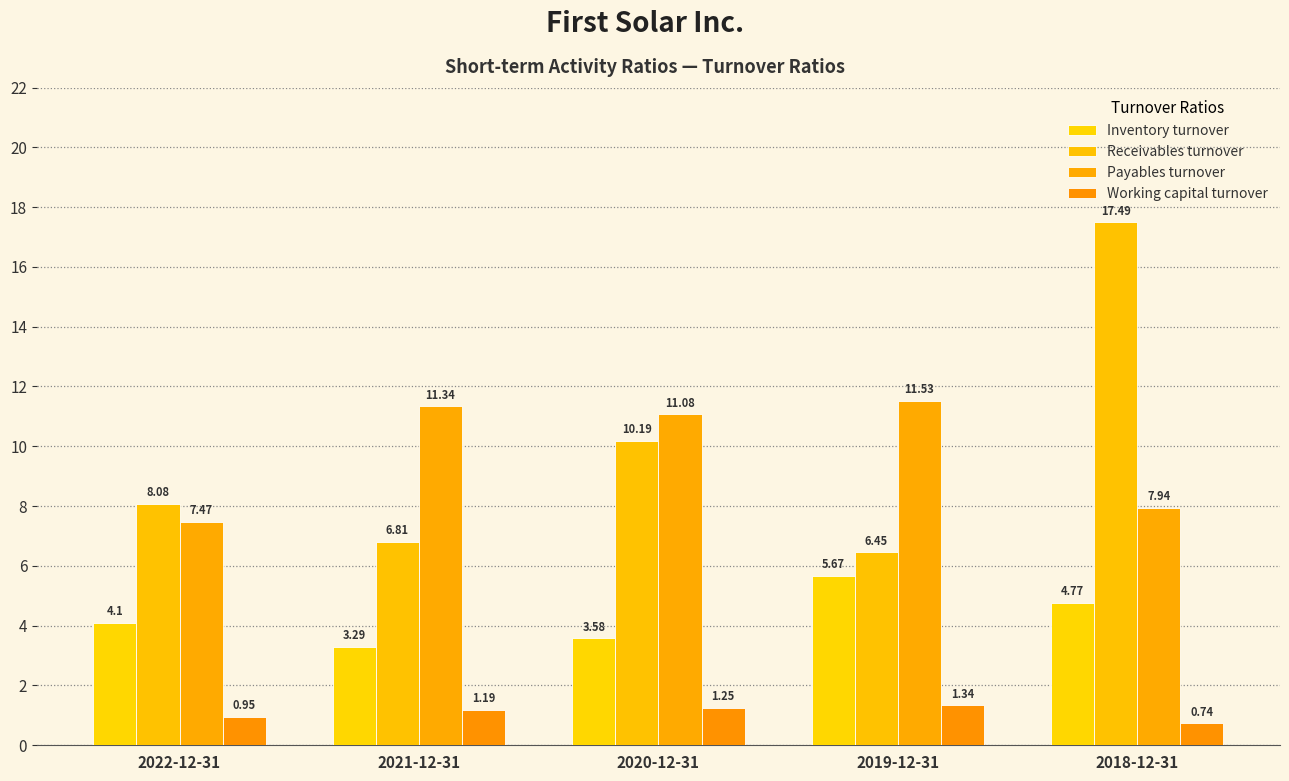

Which category has the lowest value in the Working capital turnover series?

2018-12-31